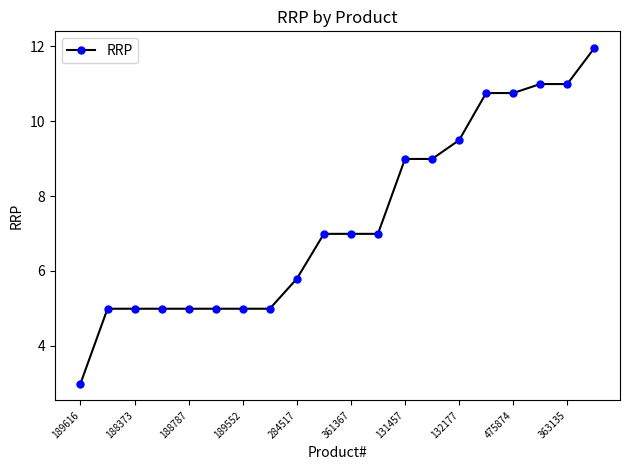

What is the minimum value shown in the chart?

3.0